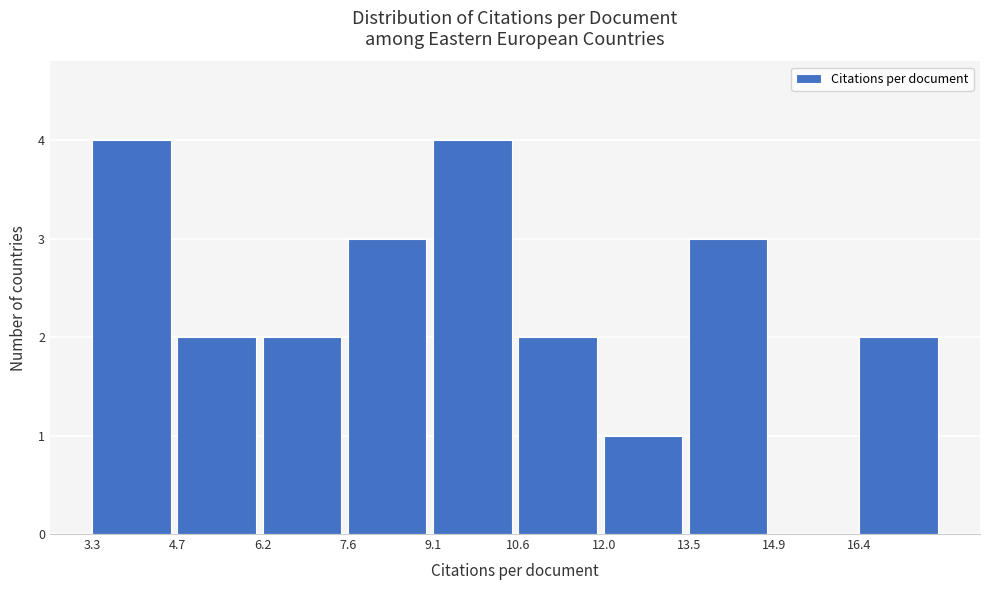

Reading left to right, transcribe this chart: for each bar, give the range it covers on the x-axis and its height. Neither the bar edges nor the heights are printed on the chart, so give them approximately, as read against the axes.

3.2 to 4.8: 4
4.8 to 6.2: 2
6.2 to 7.6: 2
7.6 to 9.0: 3
9.0 to 10.6: 4
10.6 to 12.0: 2
12.0 to 13.4: 1
13.4 to 15.0: 3
15.0 to 16.4: 0
16.4 to 17.8: 2